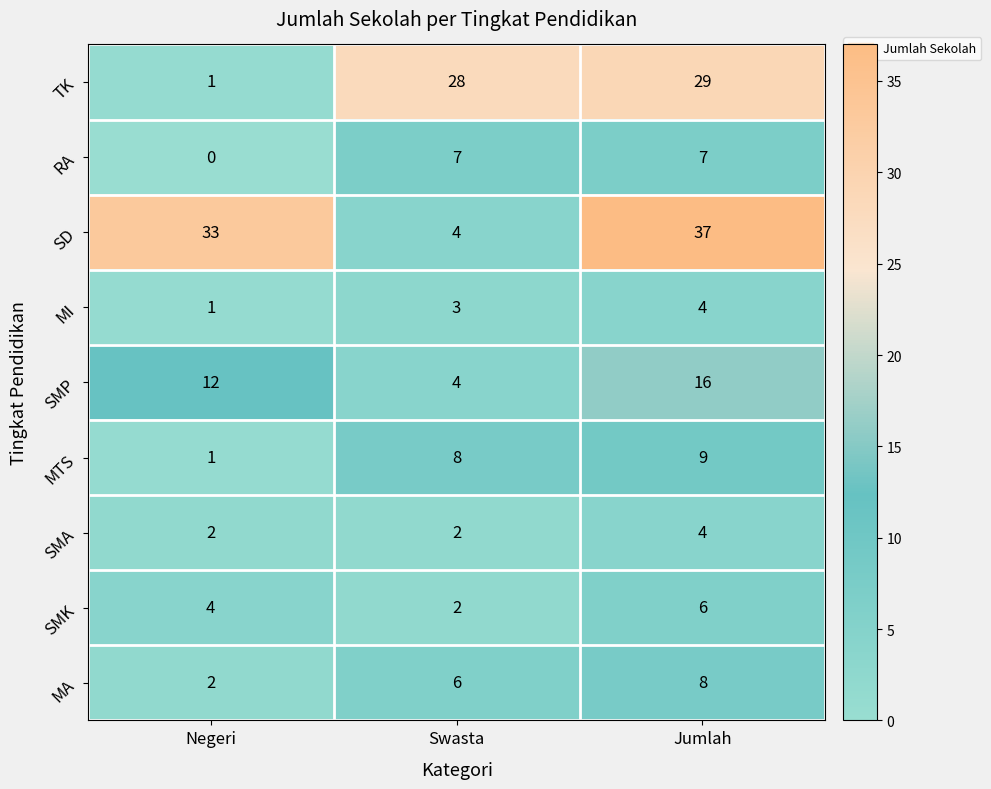

Is the value of SMA at Jumlah greater than the value of RA at Swasta?

No